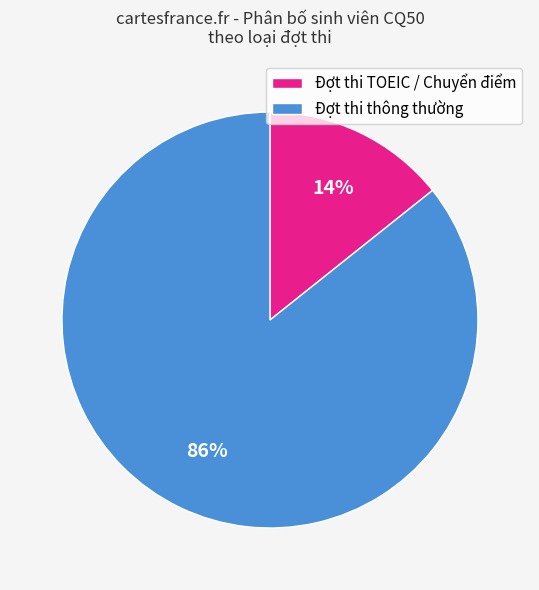

To the nearest percent, what percentage of the pie is Đợt thi thông thường?

86%